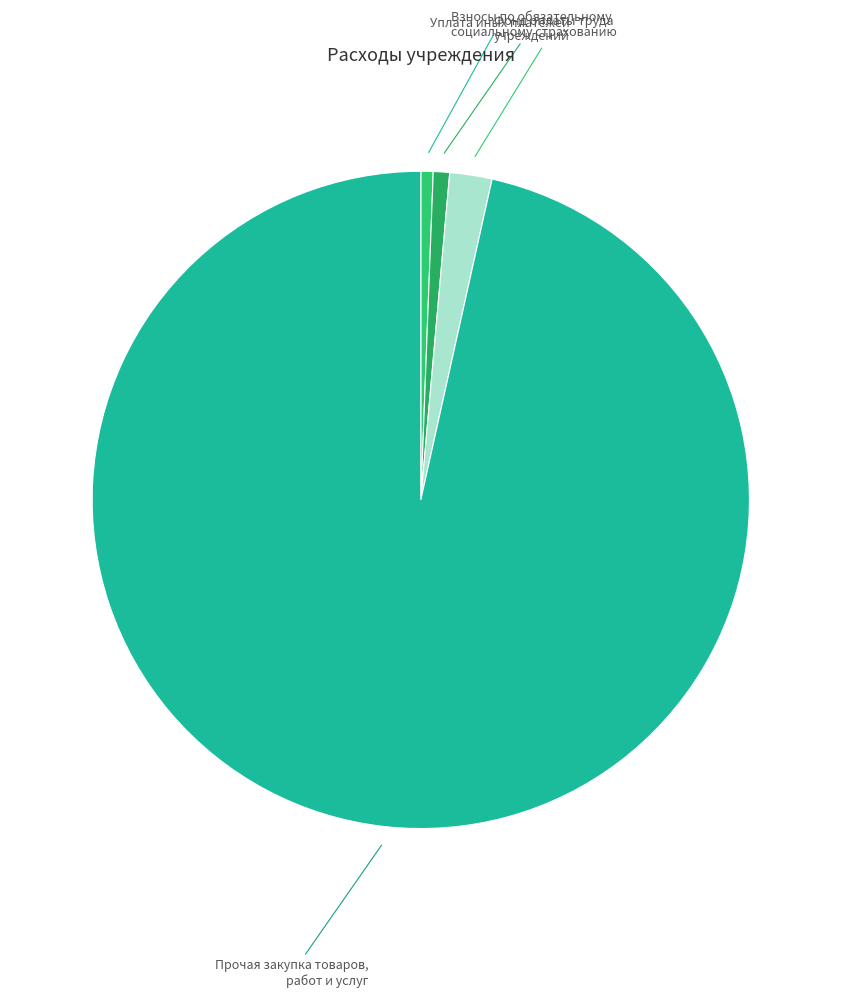

Is there a majority slice in this chart?

Yes